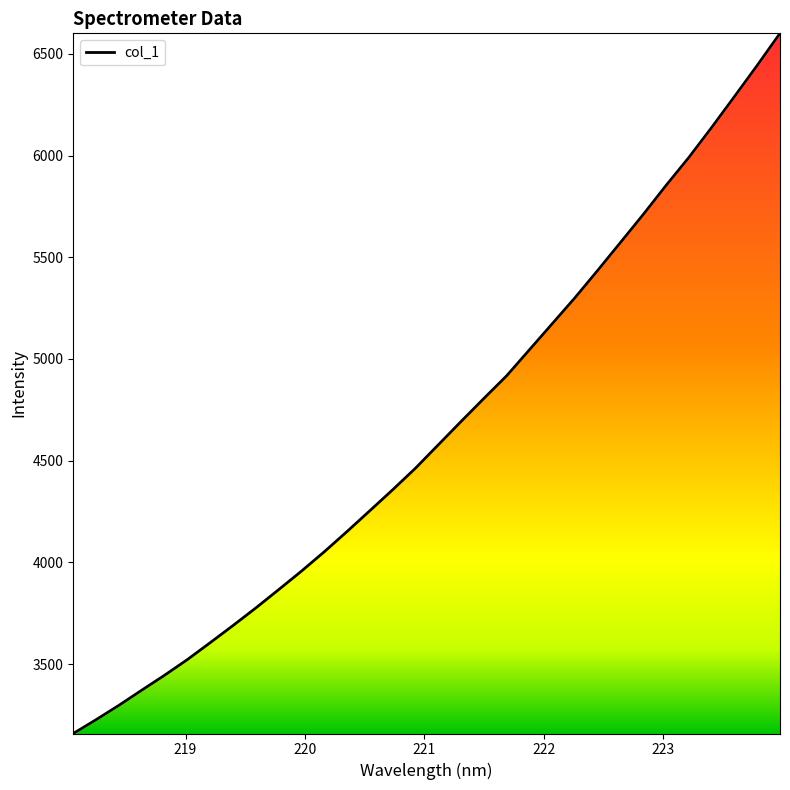

What is the sum of all values?

148739.9